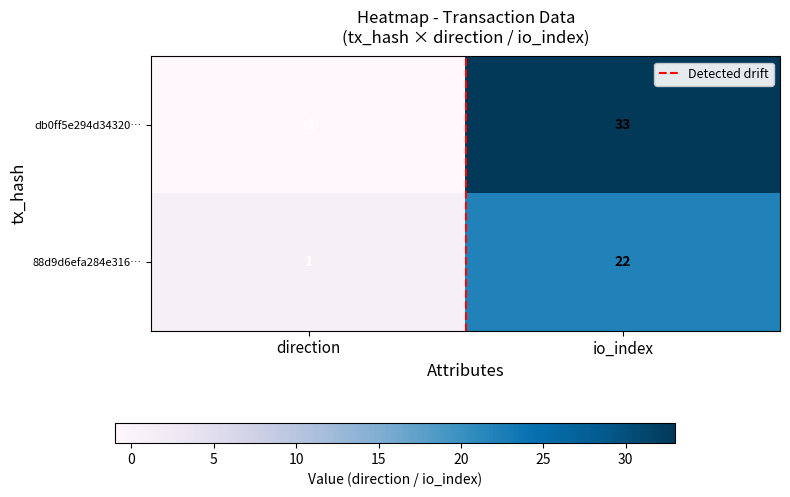

What is the sum of all 88d9d6efa284e316… values?

23